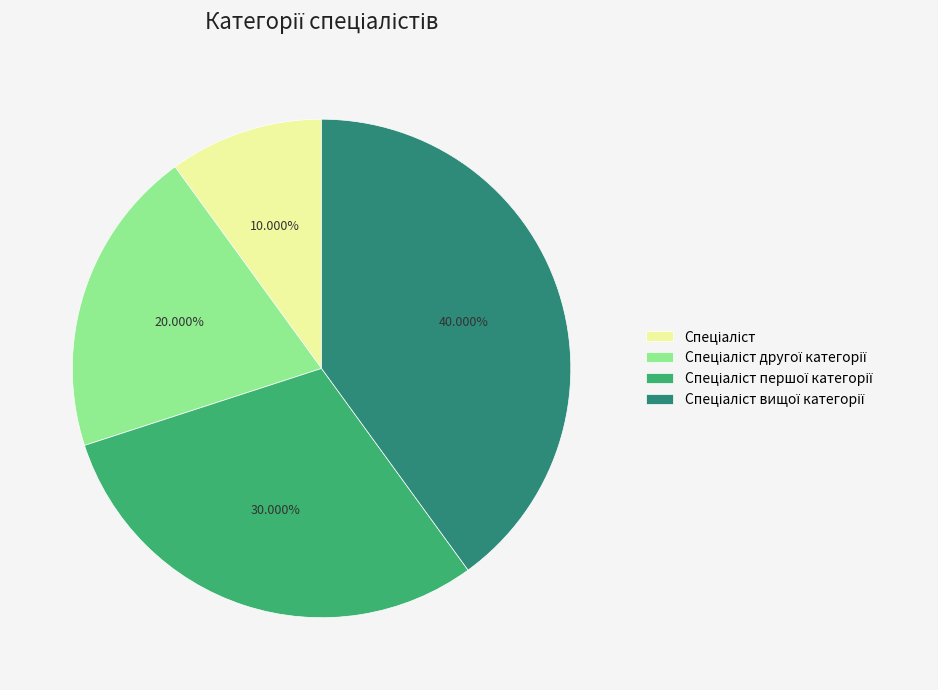

Is there a majority slice in this chart?

No